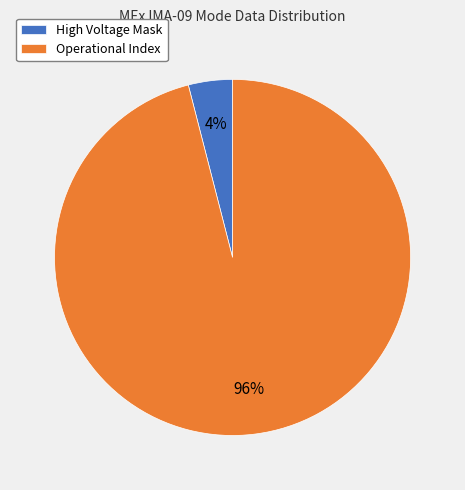

Rank the categories by value from lowest to highest.

High Voltage Mask, Operational Index